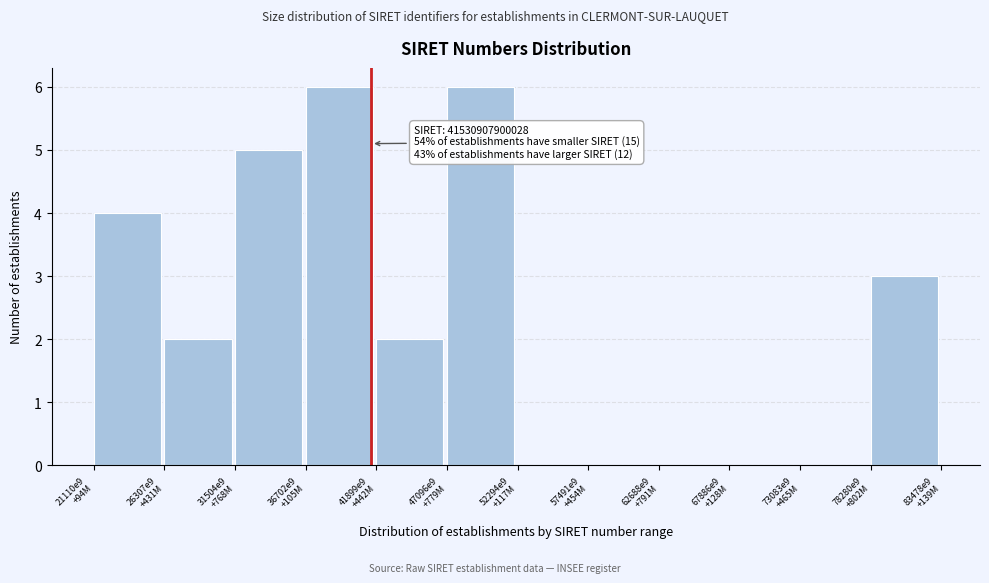

What is the maximum value shown in the chart?

6